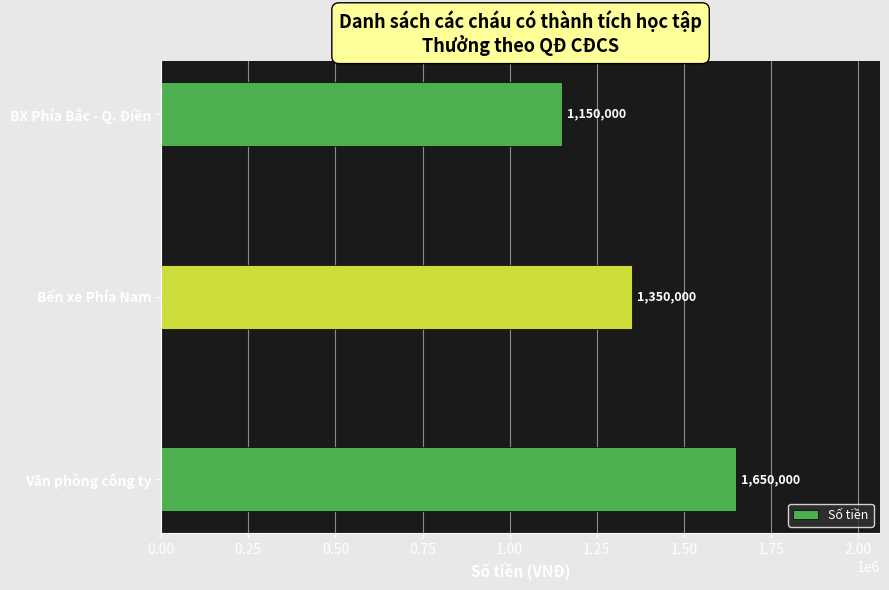

Reading bottom to top, list all the values displayed in this chart.

1650000	1350000	1150000